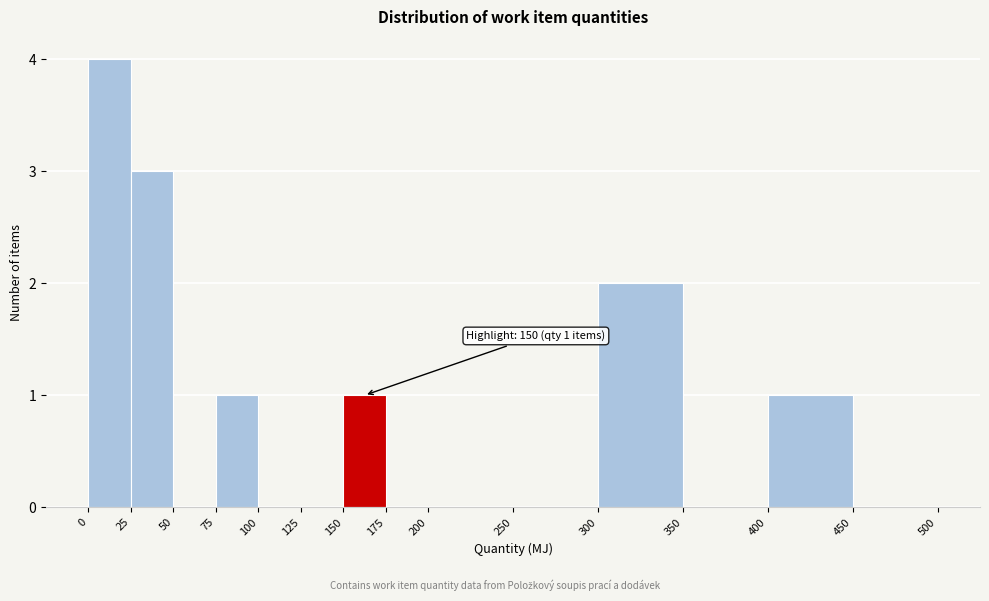

Which range on the x-axis has the tallest bar?

0 to 25